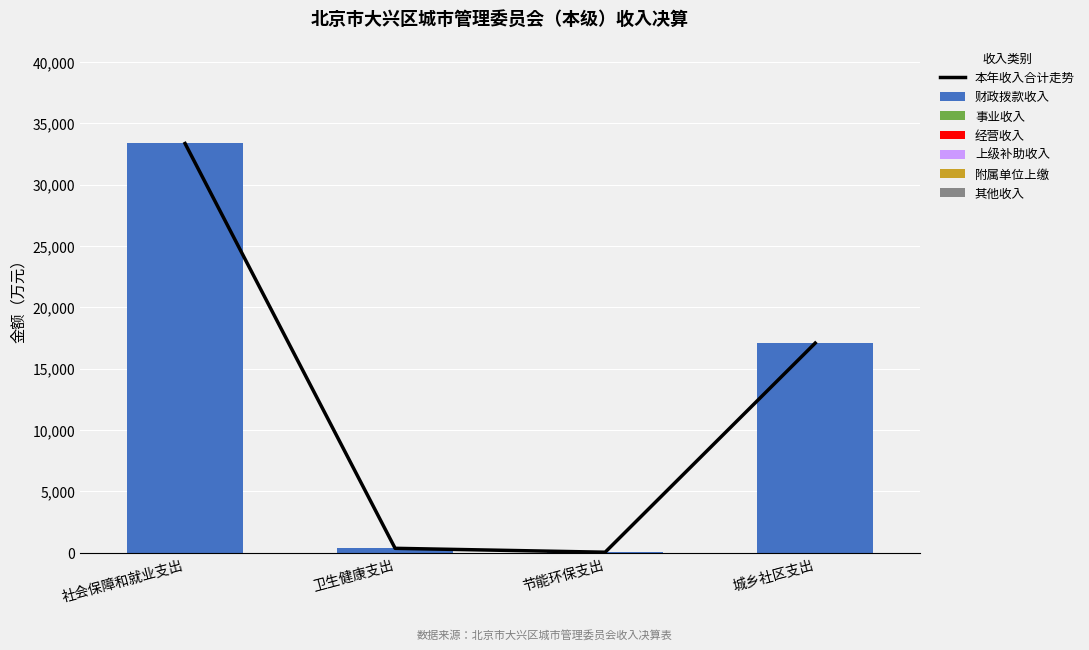

Between 卫生健康支出 and 社会保障和就业支出, which is larger?

社会保障和就业支出